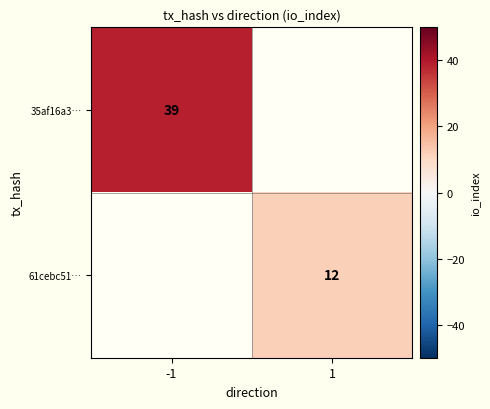

True or false: 35af16a3… has a value of 39 at -1.

True